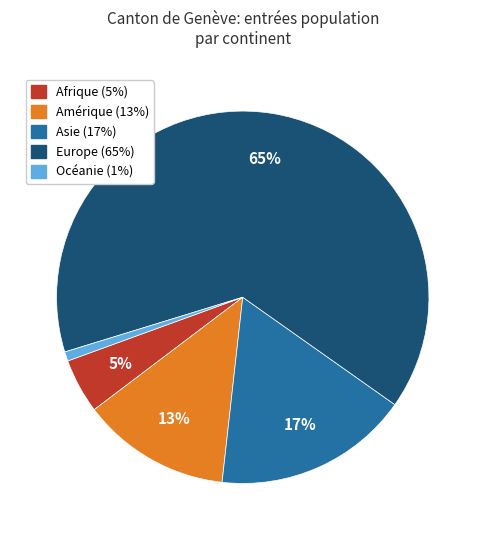

To the nearest percent, what is the combined percentage of Europe and Amérique?

77%